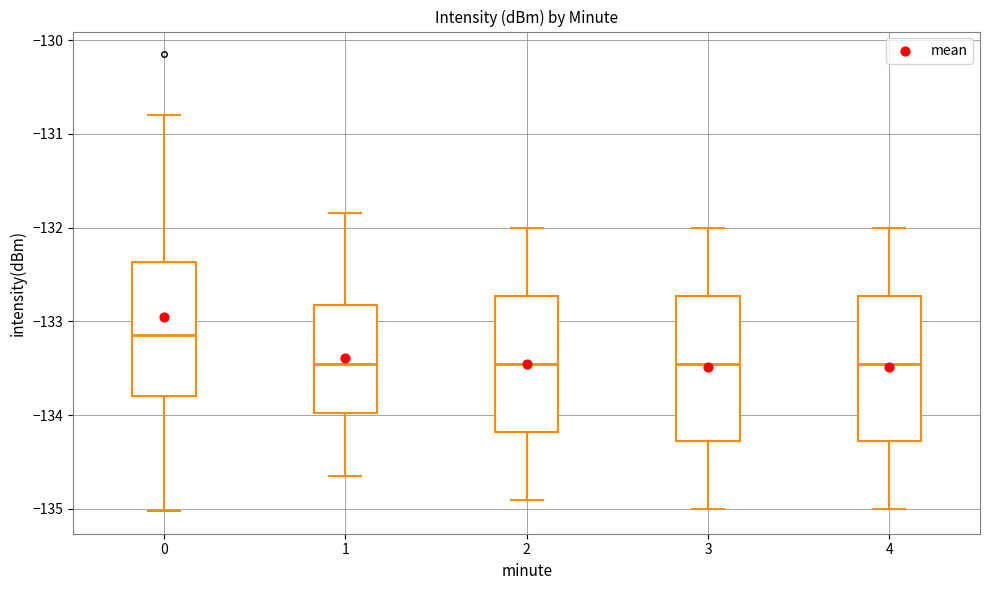

Which box has the highest median line?

0